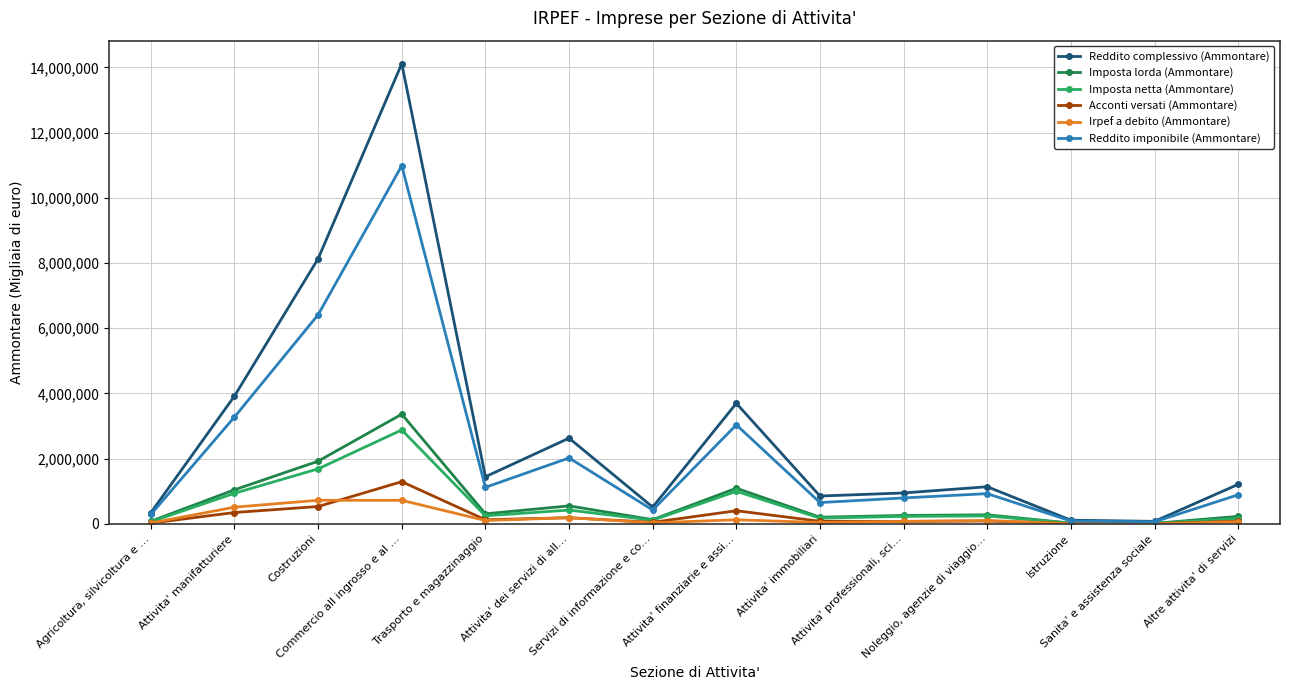

What is the minimum value for Reddito complessivo (Ammontare)?

80214